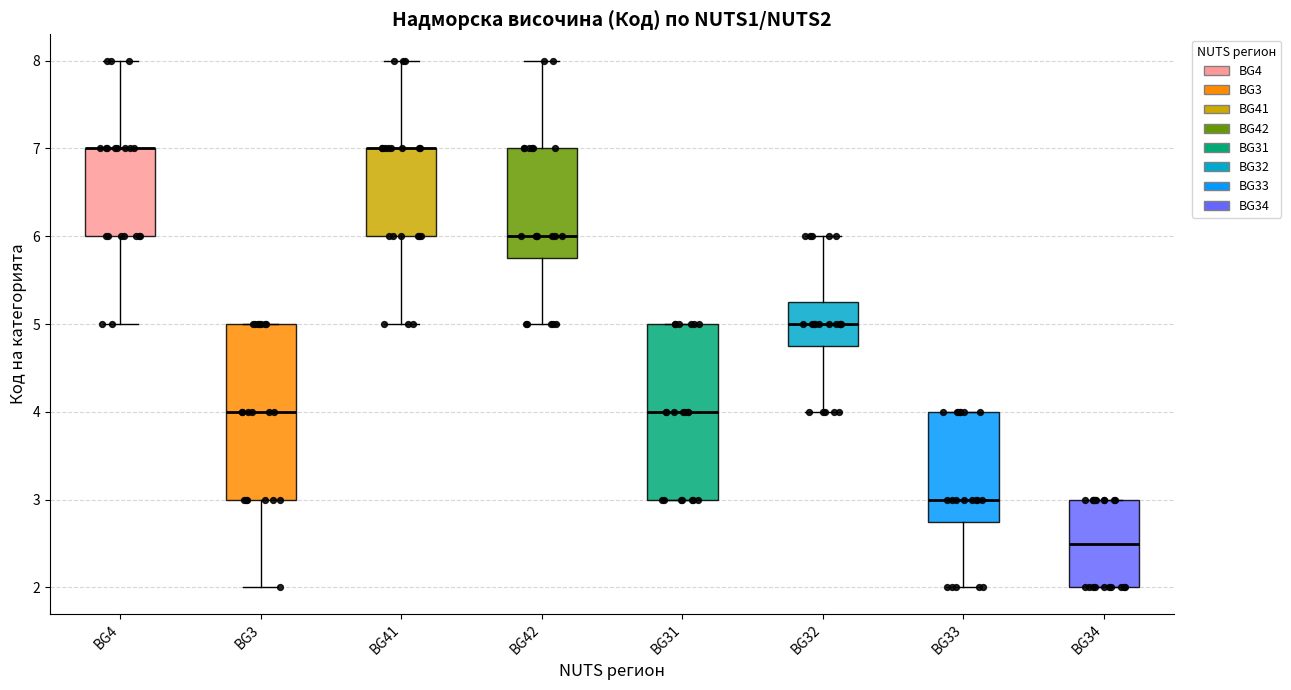

Where is the lower edge of the box for BG41 on the y-axis? The values are not printed on the chart, so give them approximately, as read against the axis.

6.0